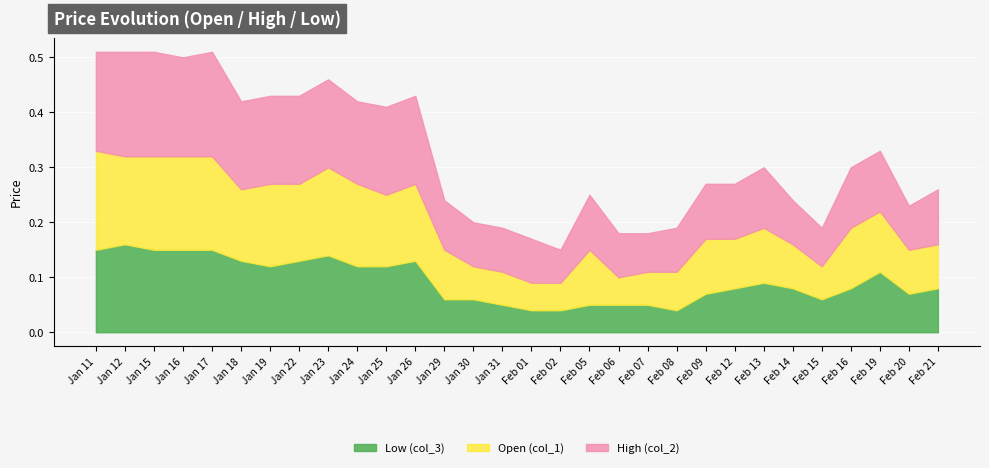

Rank the series at Feb 21 from highest to lowest value.

High (col_2), Low (col_3), Open (col_1)